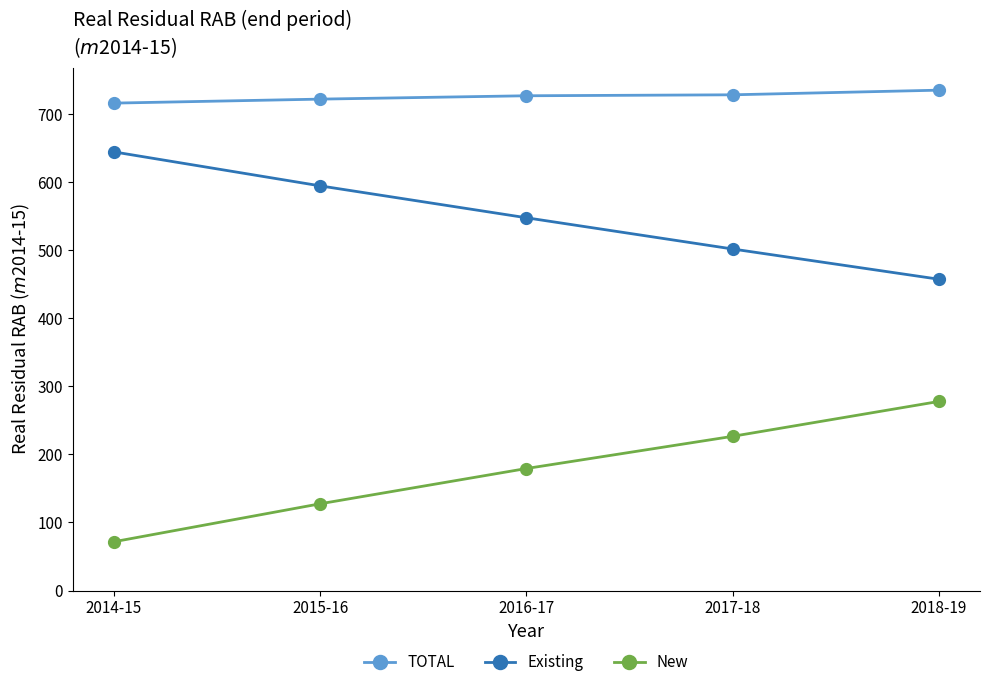

What is the value of the TOTAL point at the 1st from the left?

716.1